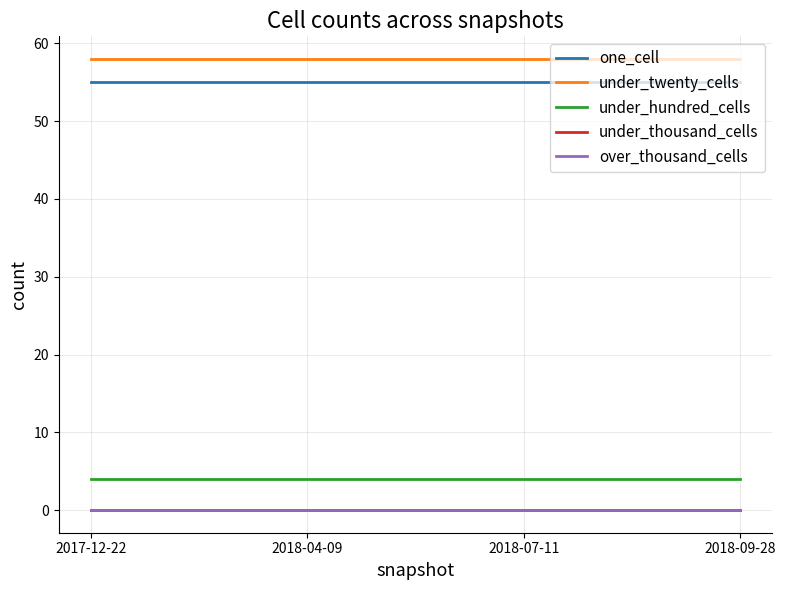

True or false: under_twenty_cells and one_cell cross at least once.

False